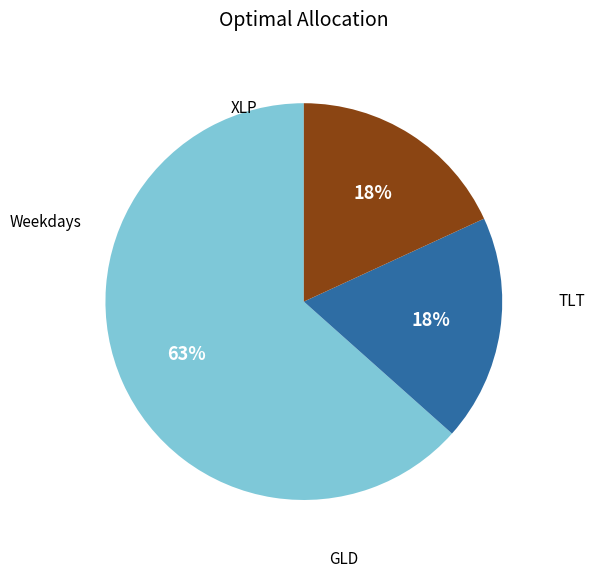

To the nearest percent, what is the average slice percentage?

33%